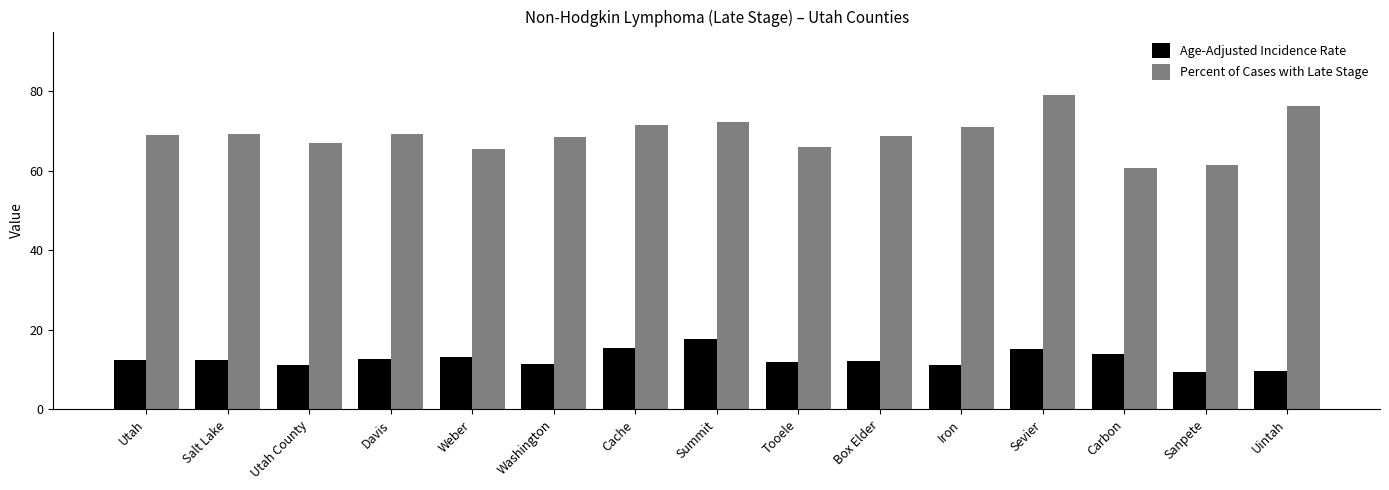

What are all the series names shown in the legend?

Age-Adjusted Incidence Rate, Percent of Cases with Late Stage